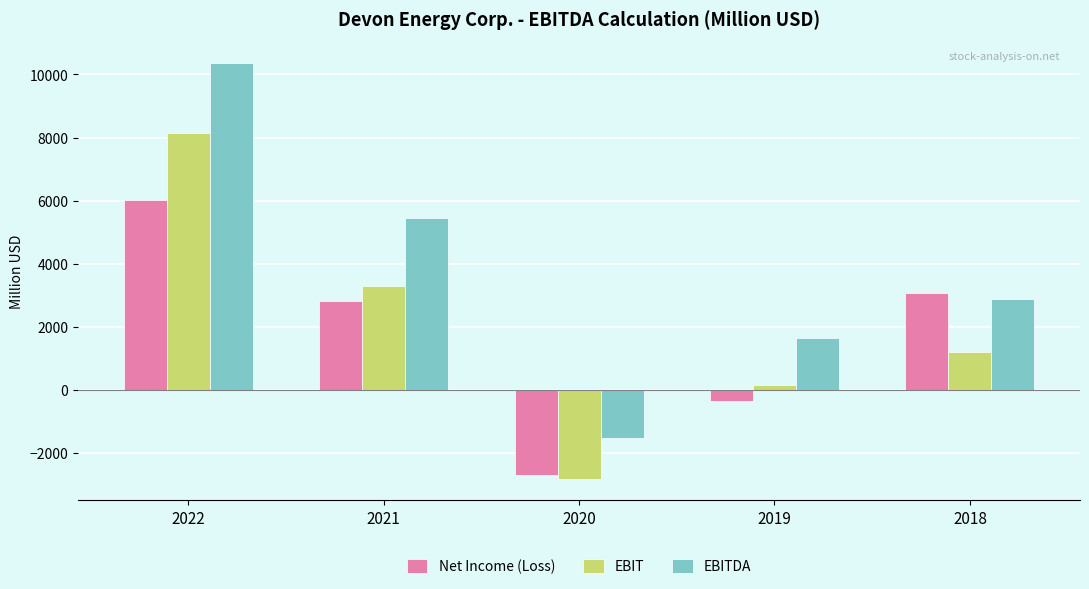

How many distinct data groups are displayed?

3